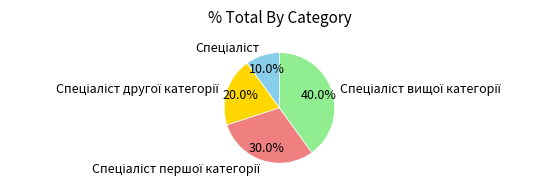

Is there a majority slice in this chart?

No